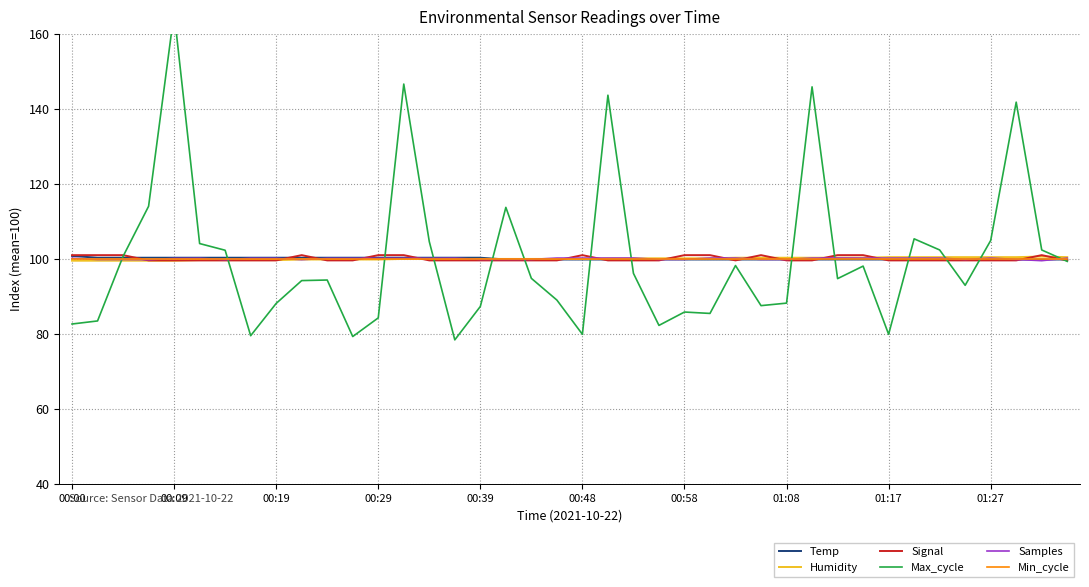

What are all the series names shown in the legend?

Temp, Humidity, Signal, Max_cycle, Samples, Min_cycle